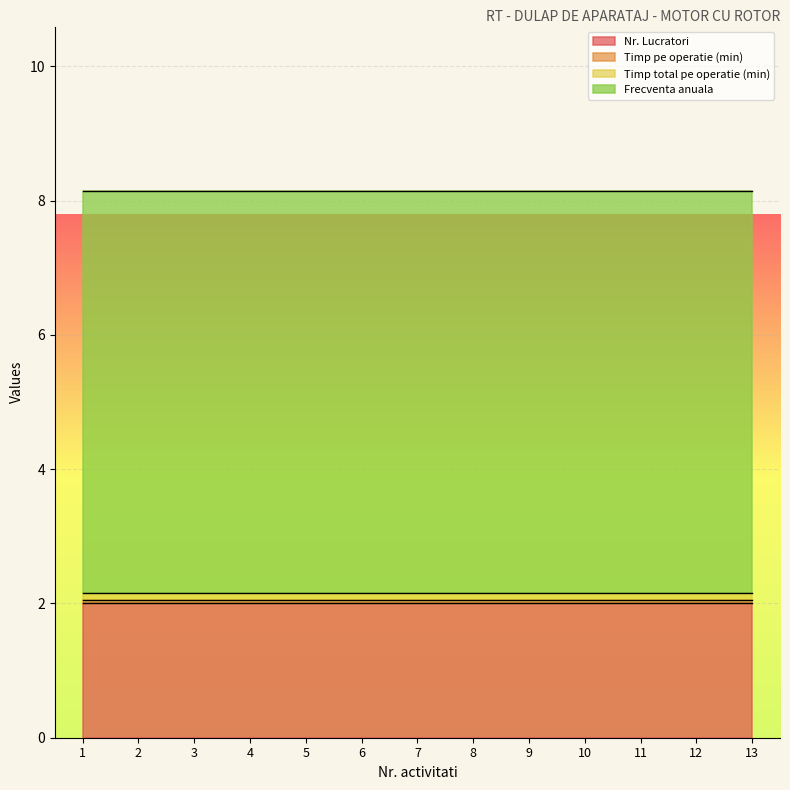

At which label does Nr. Lucratori reach its minimum?

1